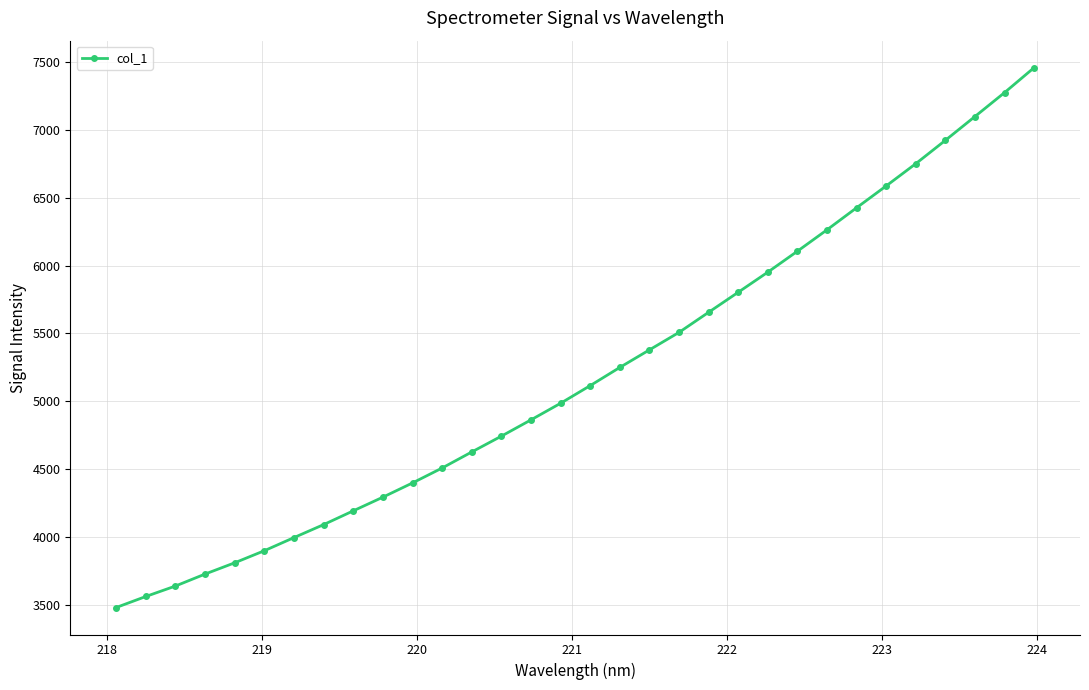

What is the value of the 7th point from the left?

3996.2